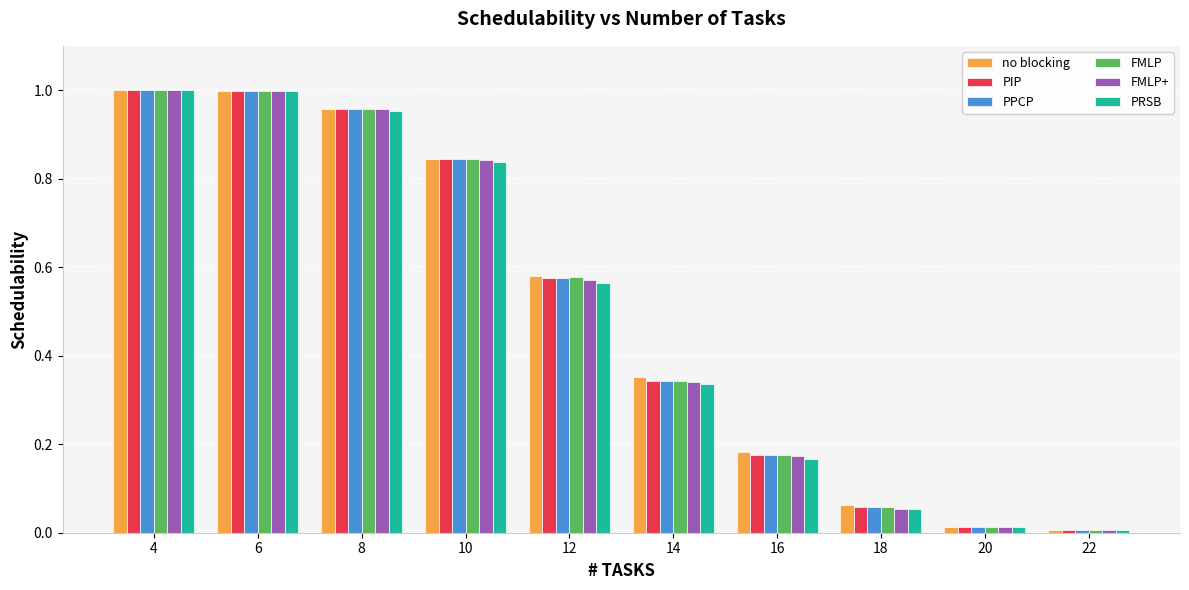

What is the total value across all series at 14?

2.1